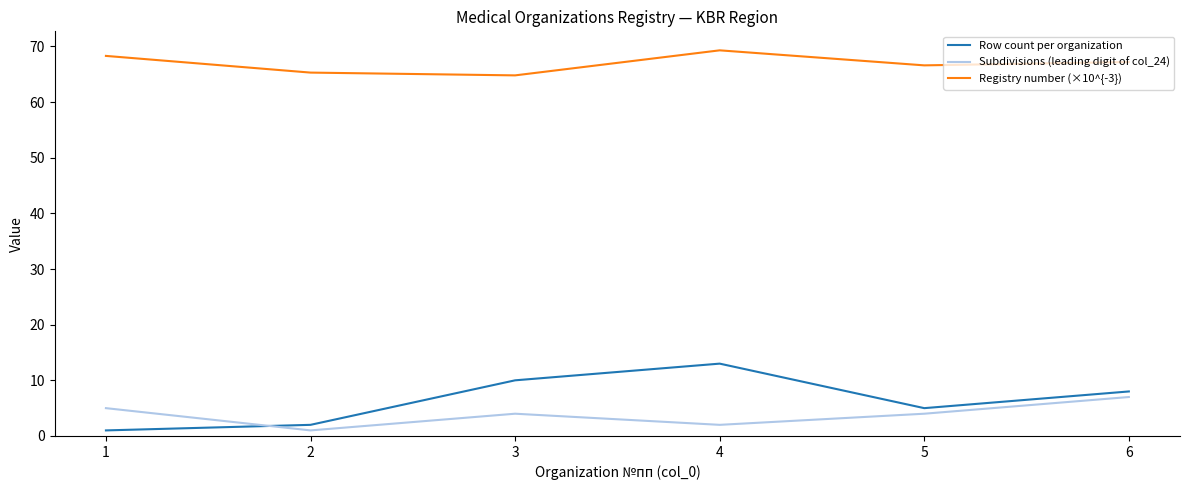

What is the sum of the Row count per organization values at 4 and 2?

15.0